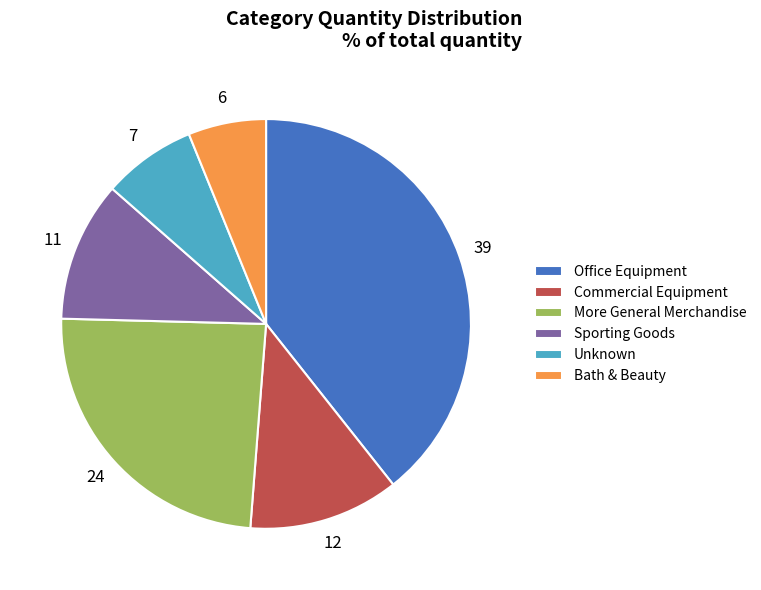

How many slices are in this pie chart?

6